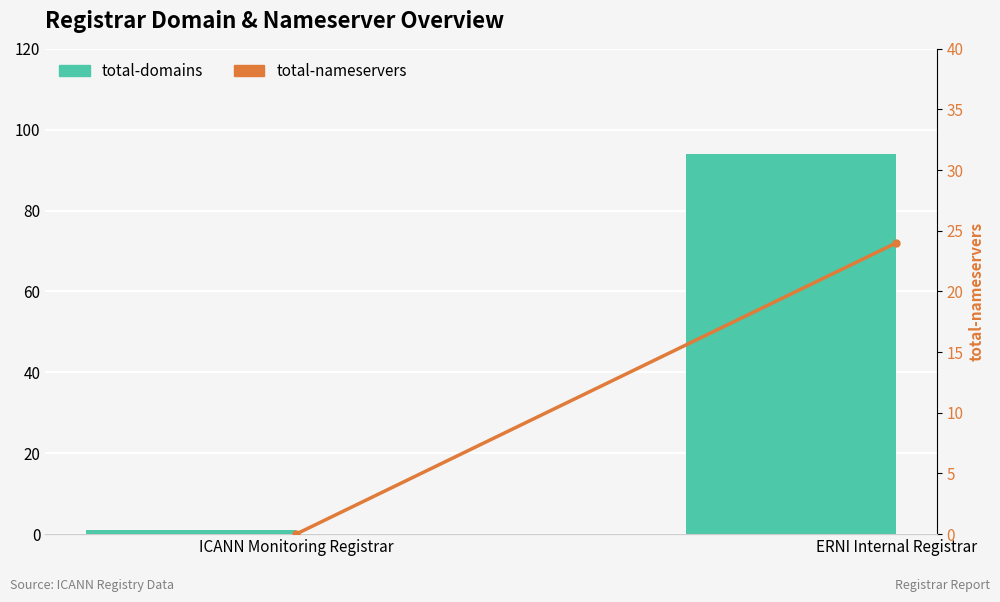

Is the value of total-nameservers at ERNI Internal Registrar greater than the value of total-domains at ICANN Monitoring Registrar?

Yes